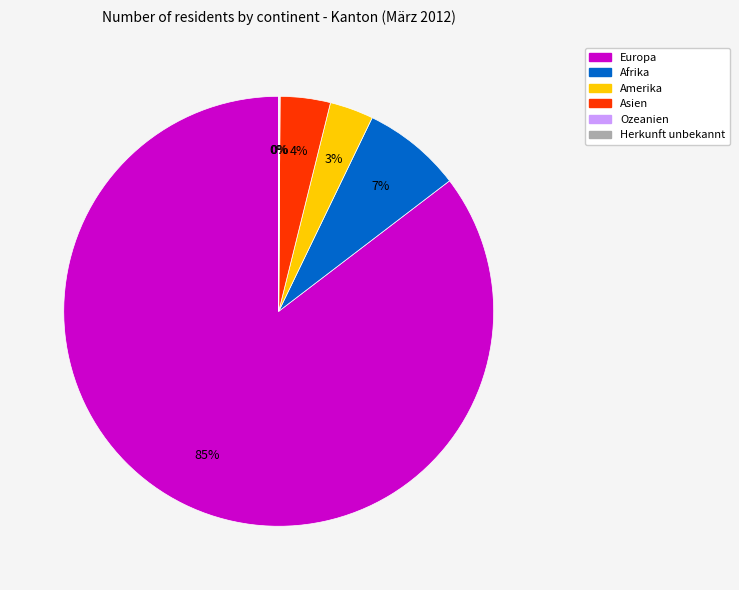

What percentage is the Amerika slice, to the nearest percent?

3%